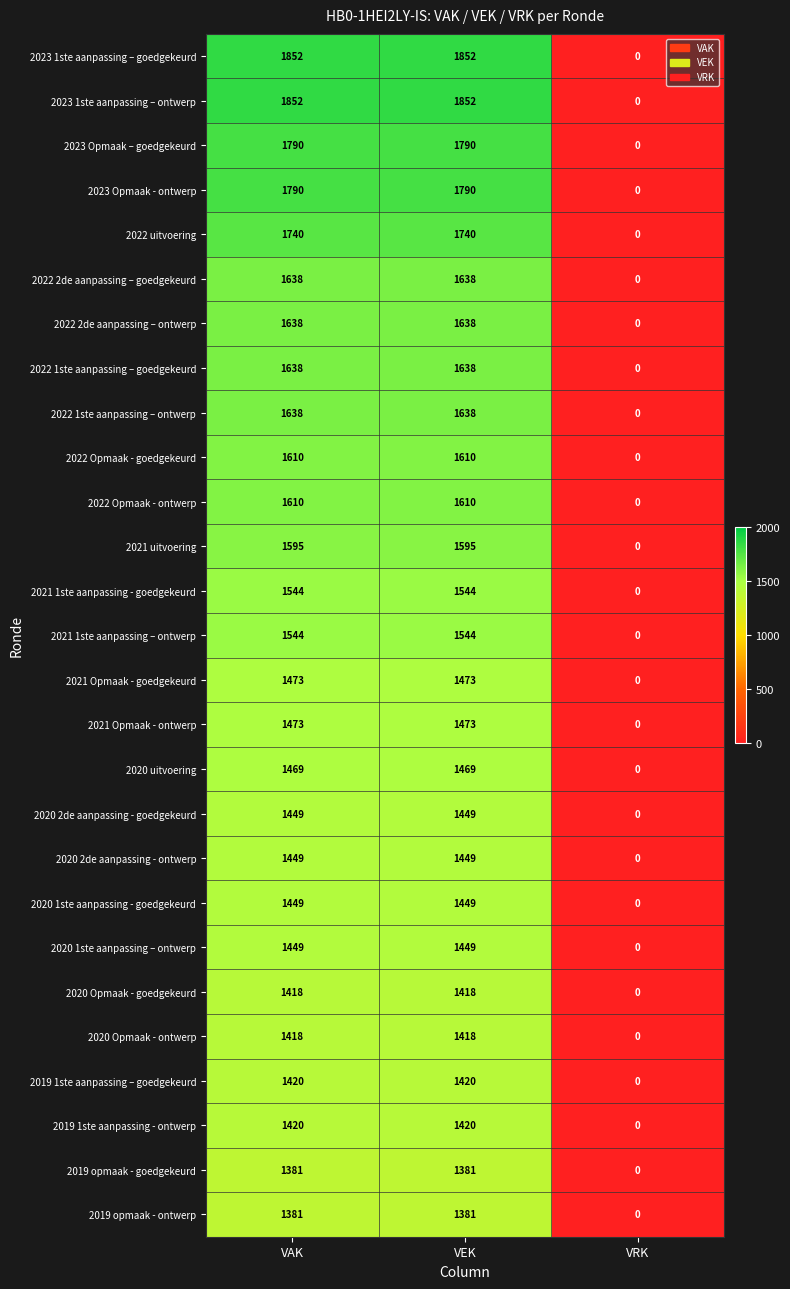

Count the 2020 2de aanpassing - ontwerp values in the range 0 to 1449.

3